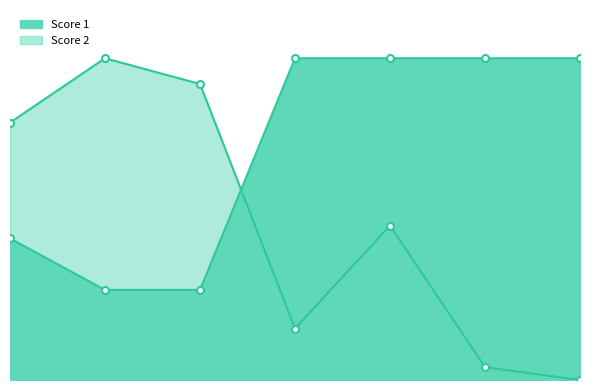

What are all the series names shown in the legend?

Score 1, Score 2